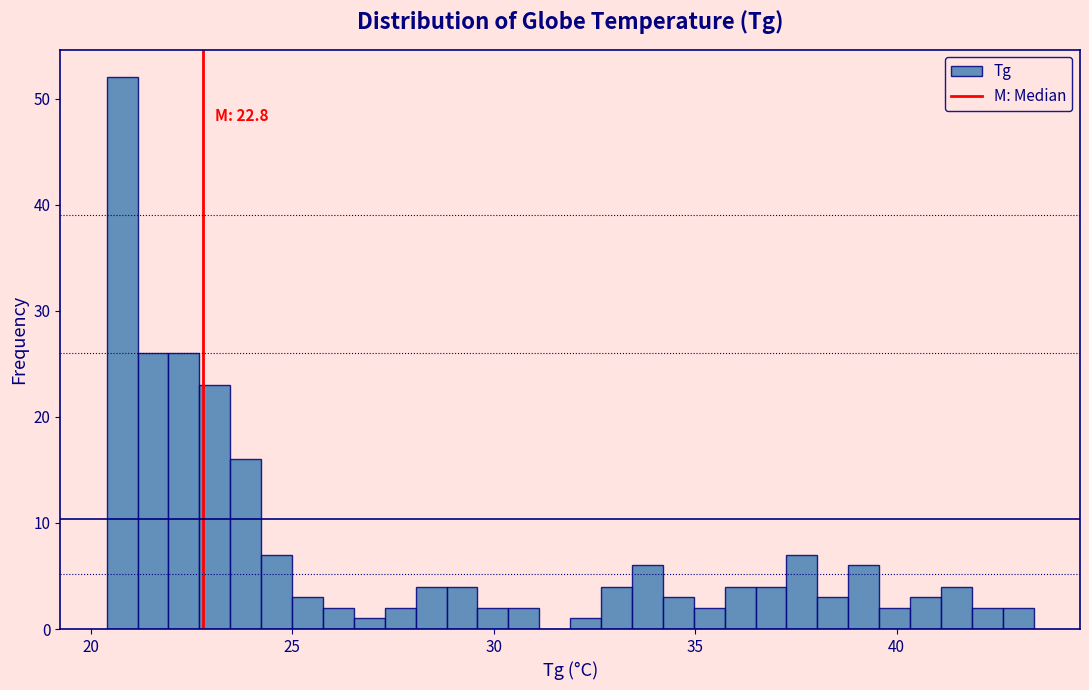

Read against the x-axis, roughly where is the centre of the tallest bar?

21.0